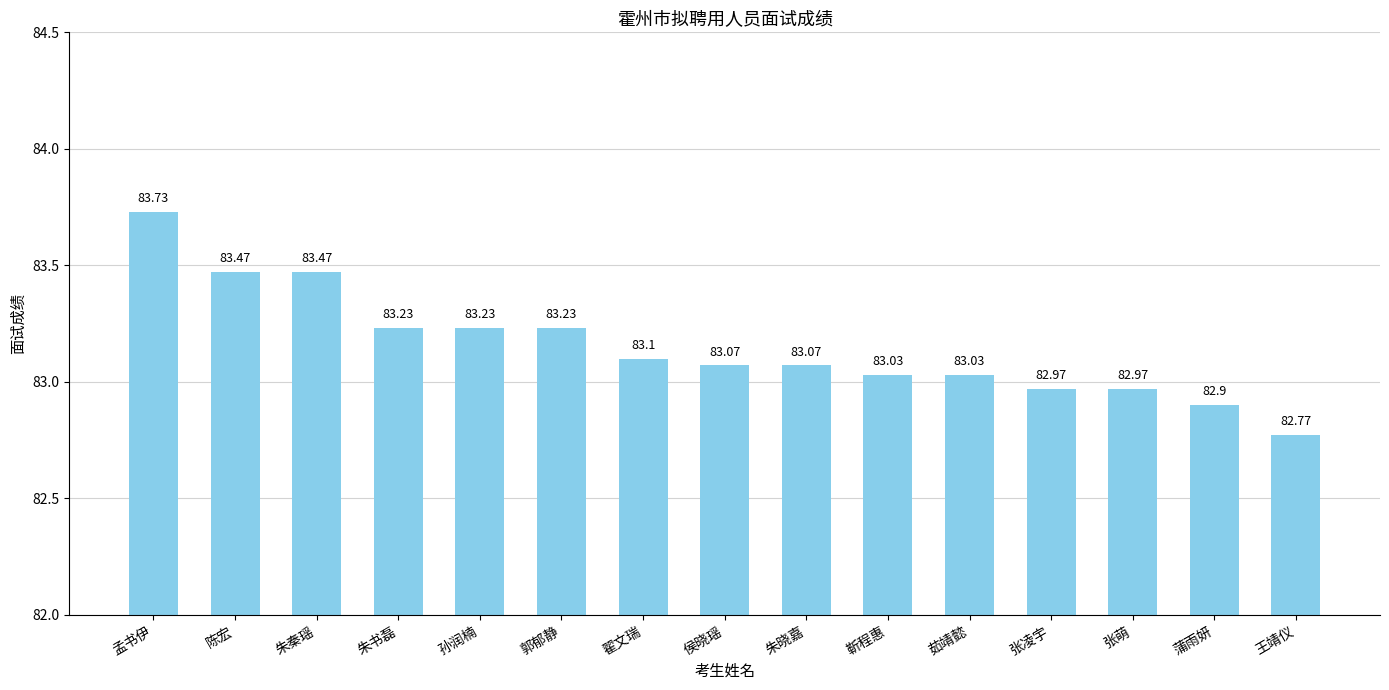

The value at 孙润楠 is 38.4. True or false?

False